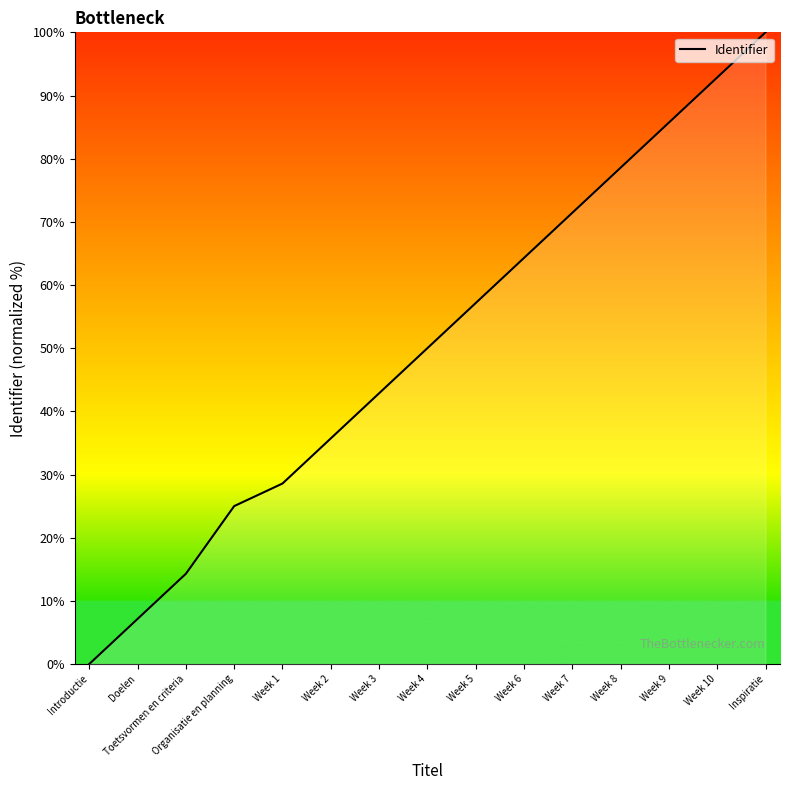

True or false: the data shows 78.6 at Week 8.

True